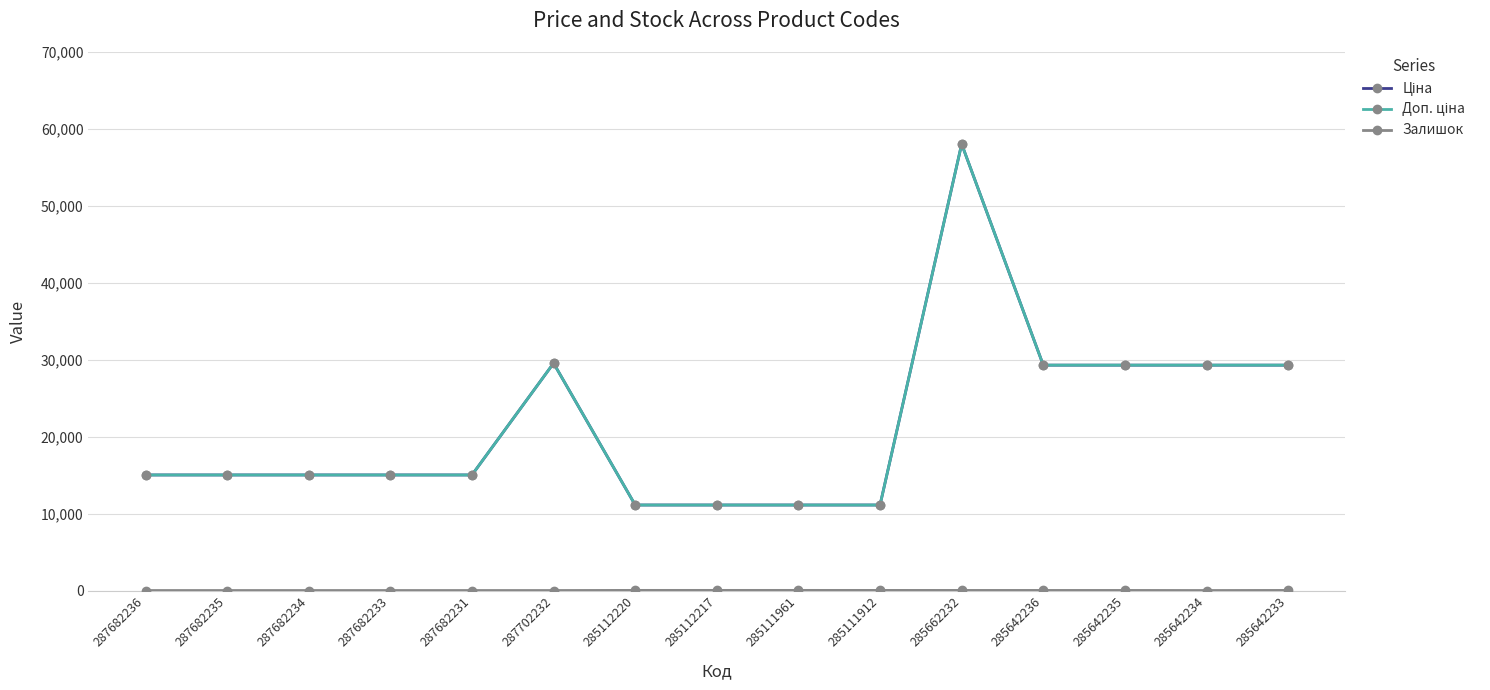

Does the chart have visible grid lines?

Yes